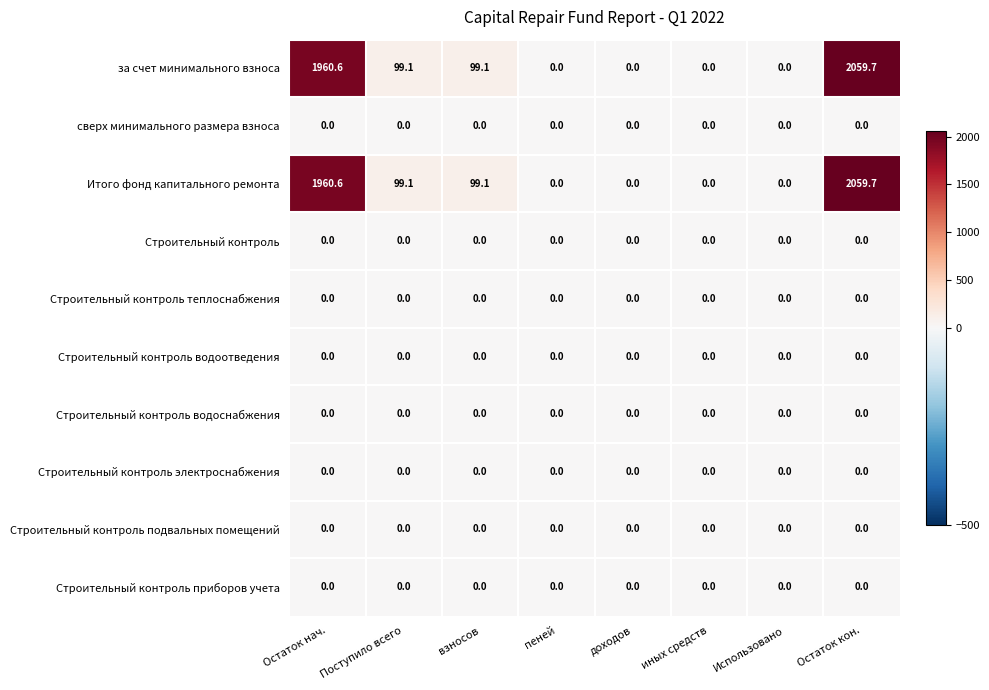

Is it true that Строительный контроль электроснабжения equals 0.0 at Остаток нач.?

True